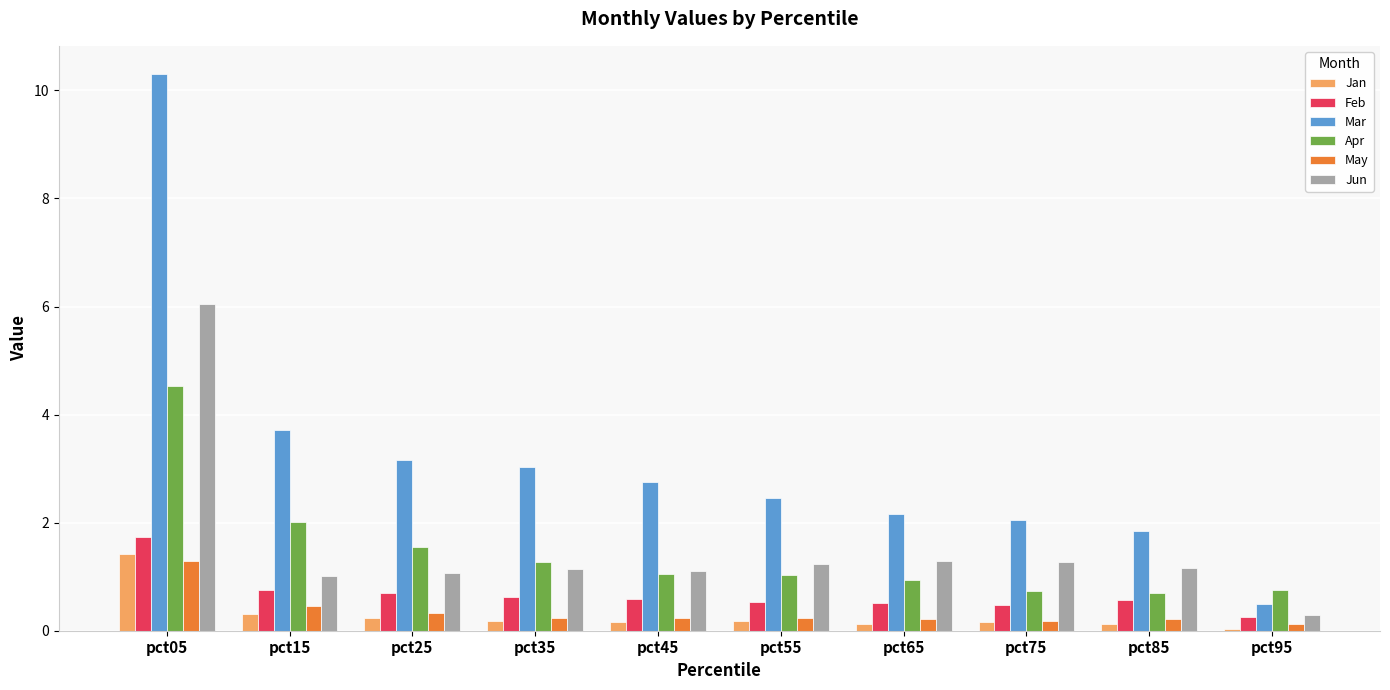

Read the Jan value at pct35.

0.2